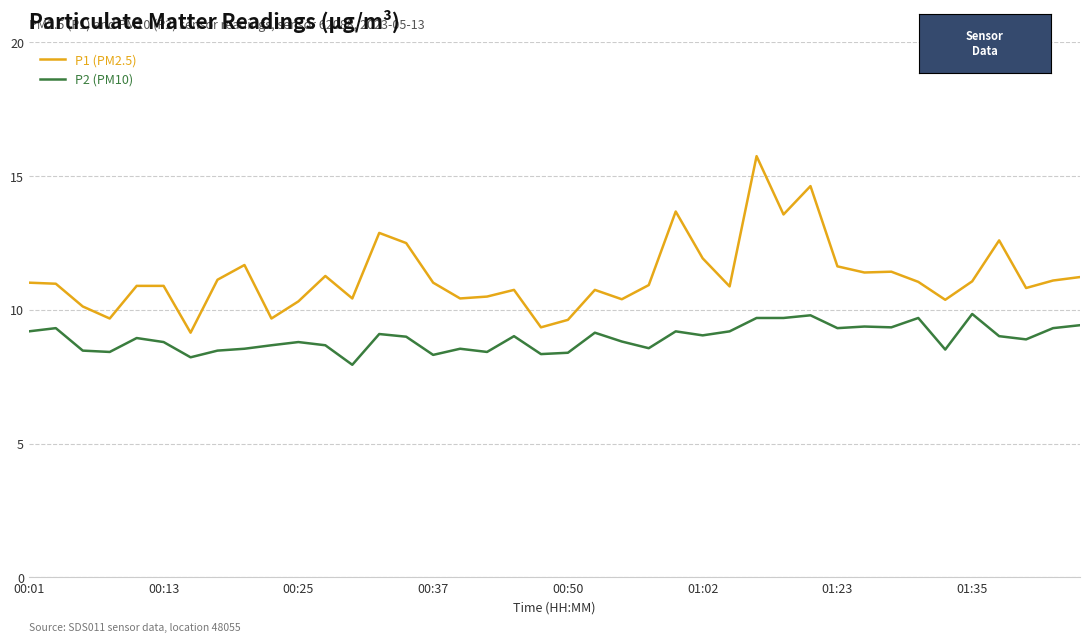

Which series has the largest range (max minus min)?

P1 (PM2.5)